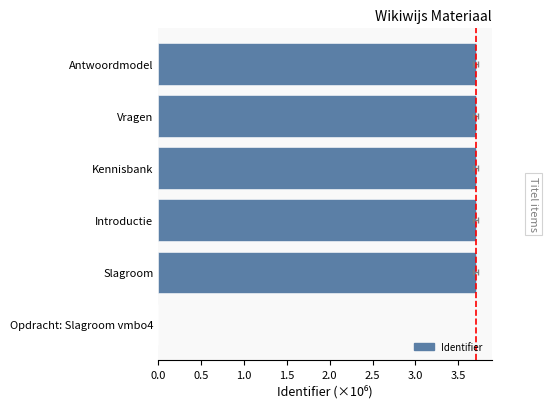

Which has a higher value, Kennisbank or Antwoordmodel?

Antwoordmodel